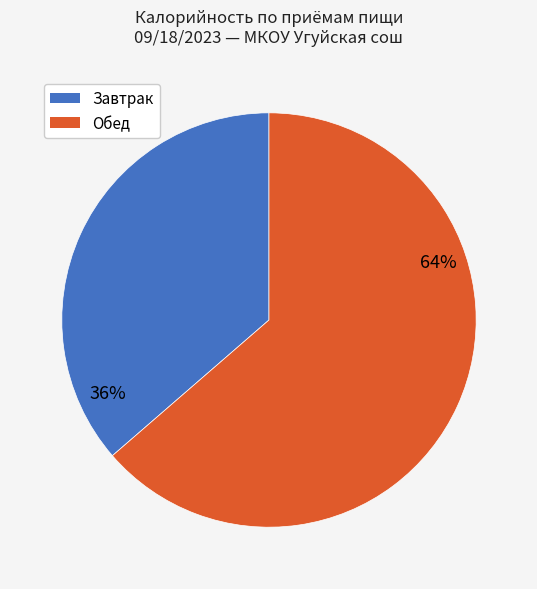

What percentage is the Обед slice, to the nearest percent?

64%